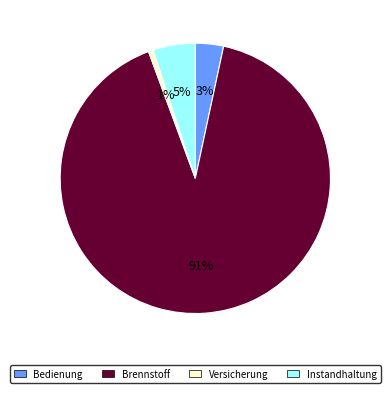

Which slice is the largest?

Brennstoff